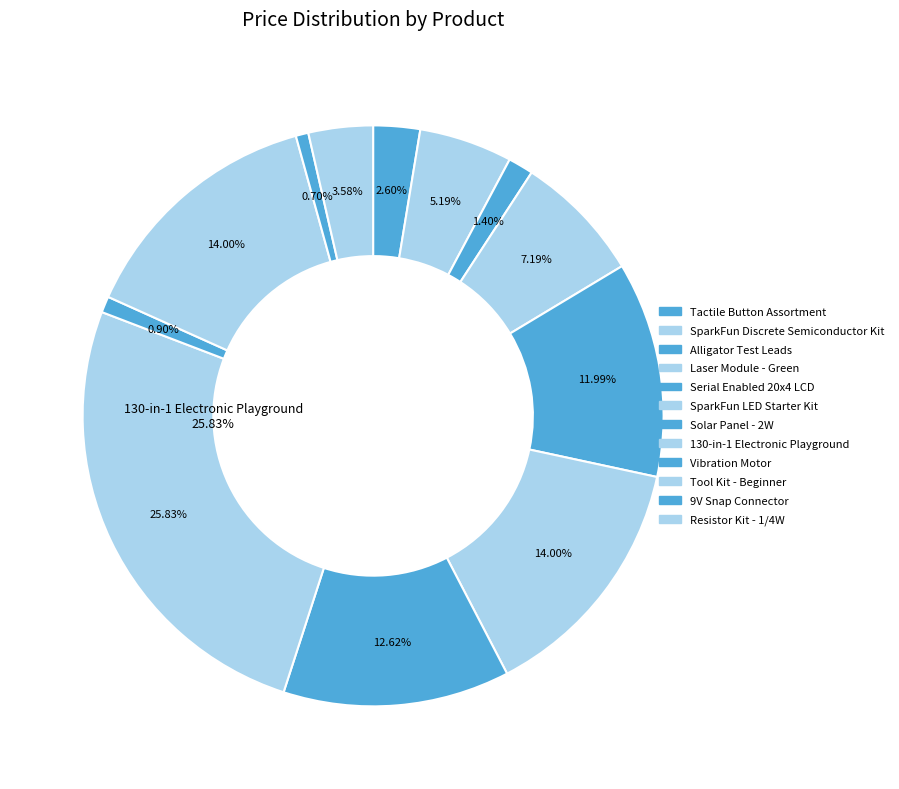

The SparkFun Discrete Semiconductor Kit slice represents 1% of the pie. True or false?

False